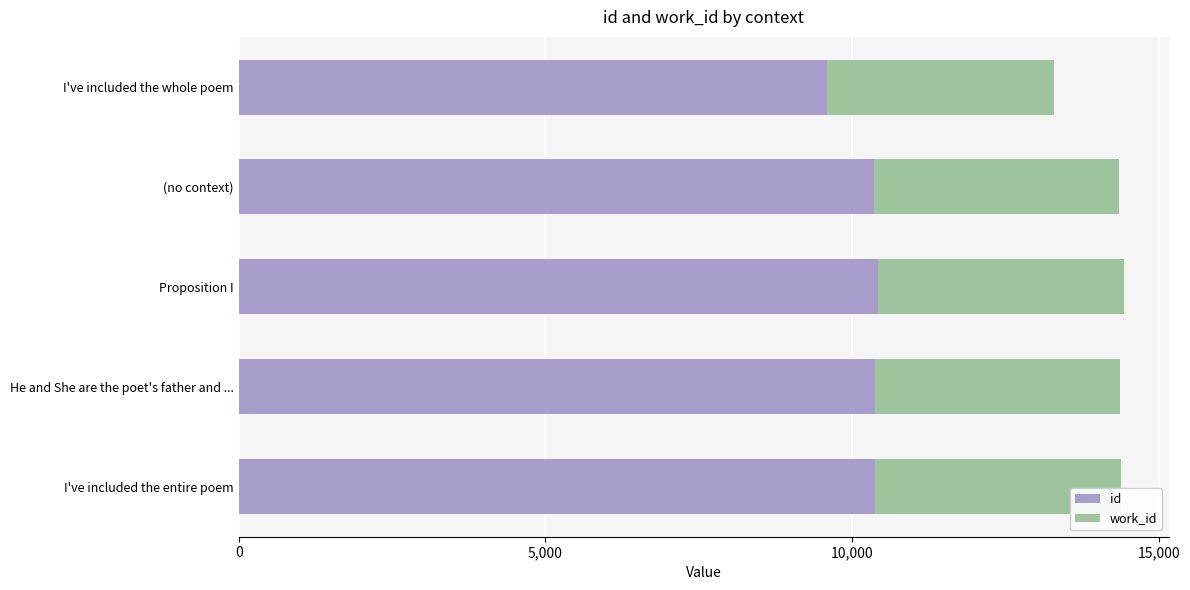

The value of id at (no context) is 14476. True or false?

False